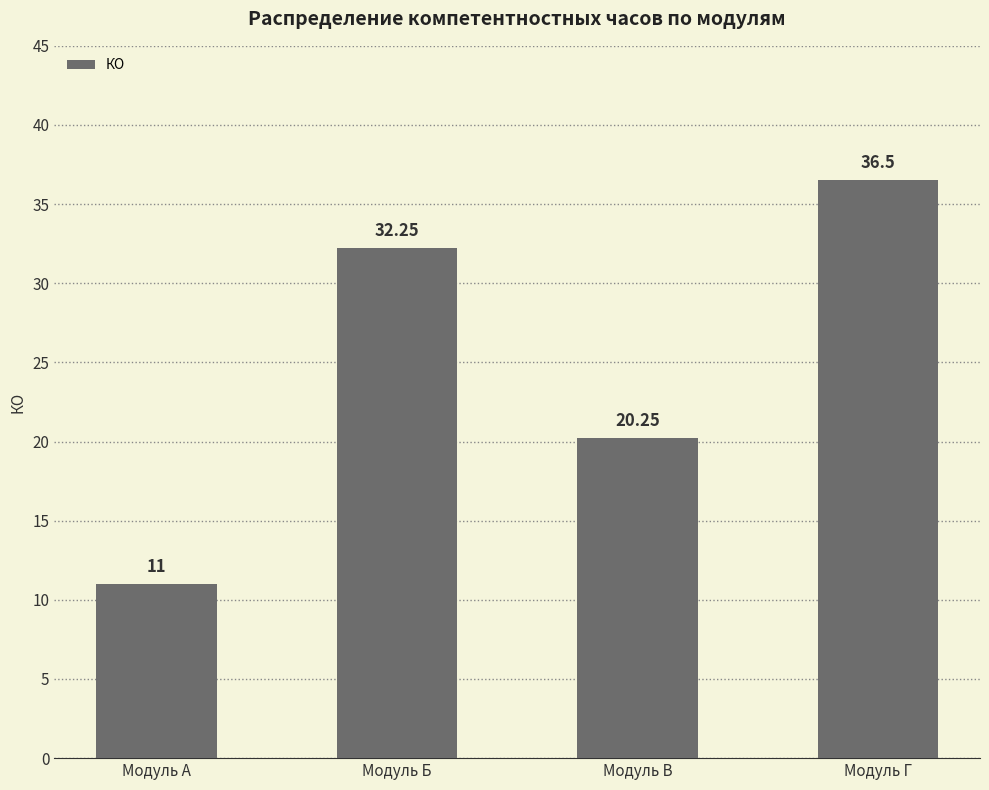

Which label corresponds to the largest value in the chart?

Модуль Г